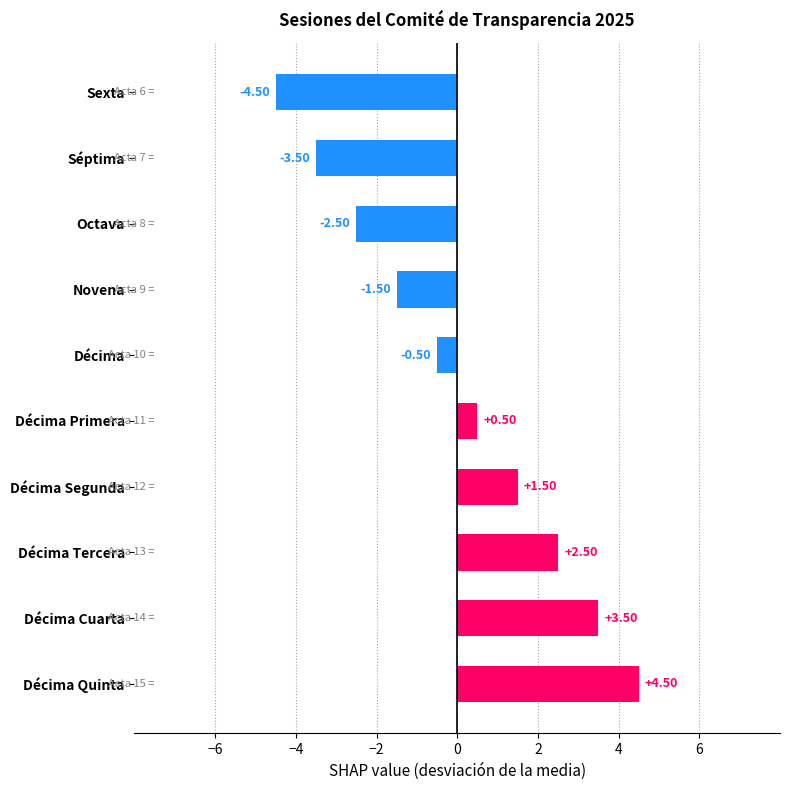

Are the bars horizontal?

Yes